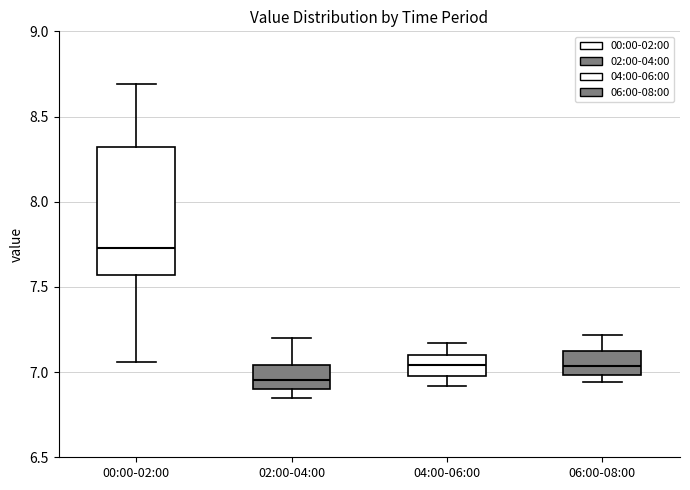

Which box is the tallest, from its lower edge to its upper edge?

00:00-02:00